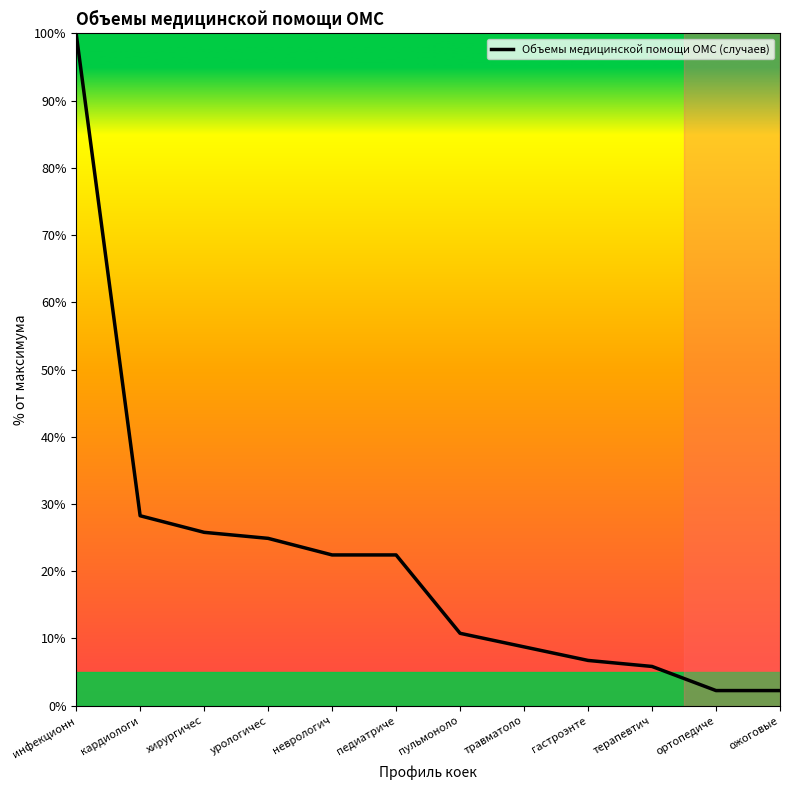

Is this an area chart (filled region under the line)?

No